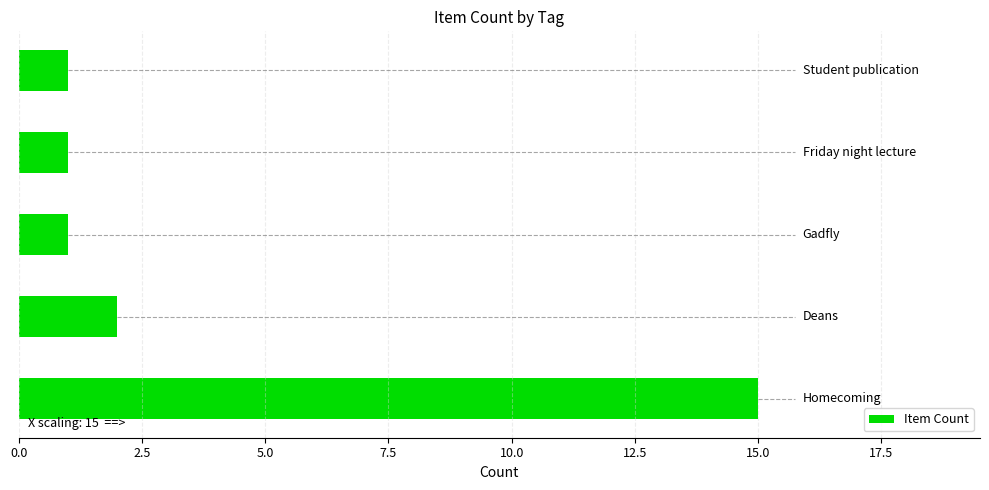

What is the difference between the maximum and minimum values?

14